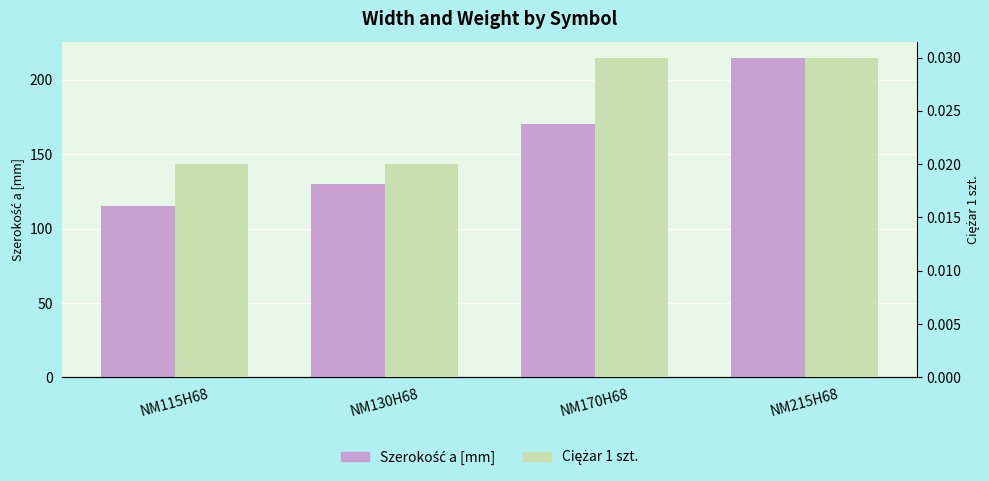

Which series changed the most between NM115H68 and NM130H68?

Szerokość a [mm]